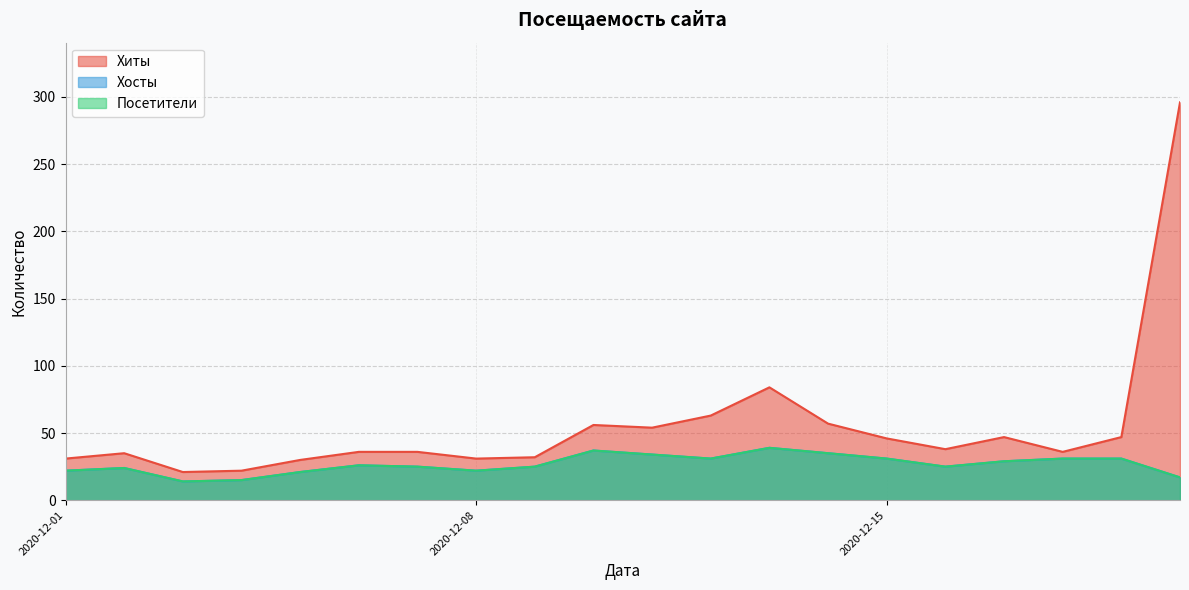

True or false: Хиты has a value of 47 at 2020-12-17.

True